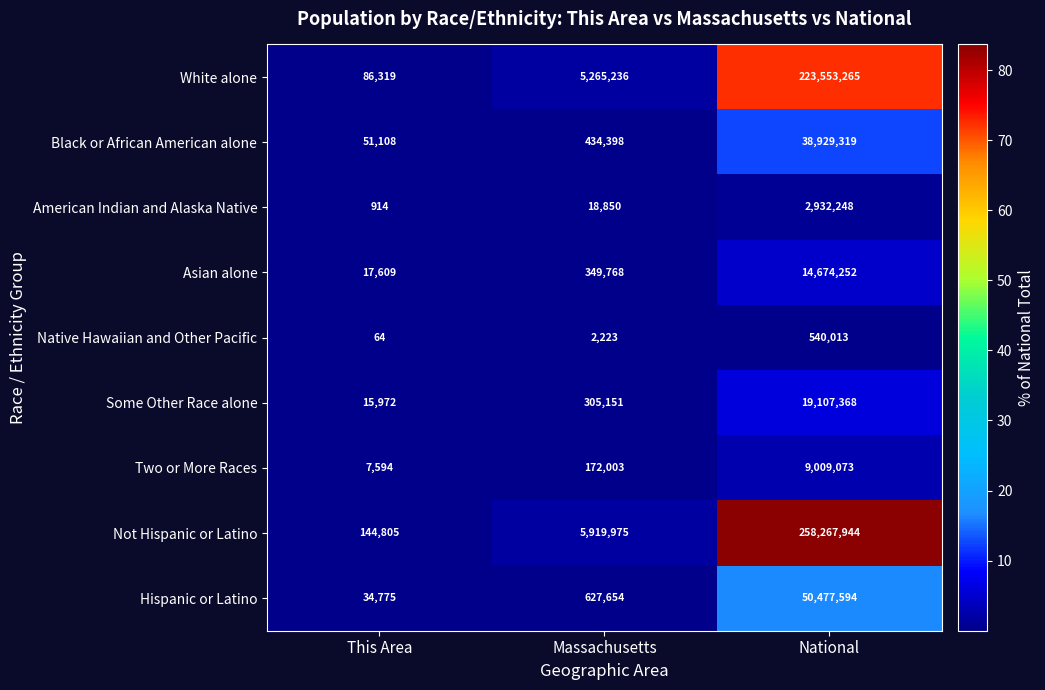

At which category is the sum across all series the highest?

National